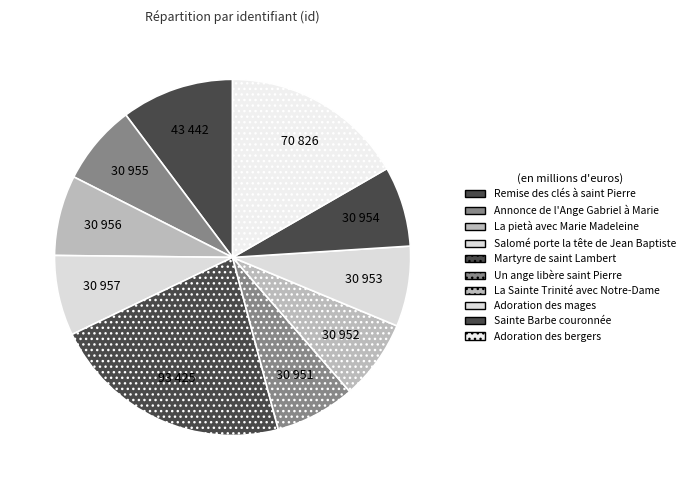

To the nearest percent, what portion does Adoration des mages represent?

7%